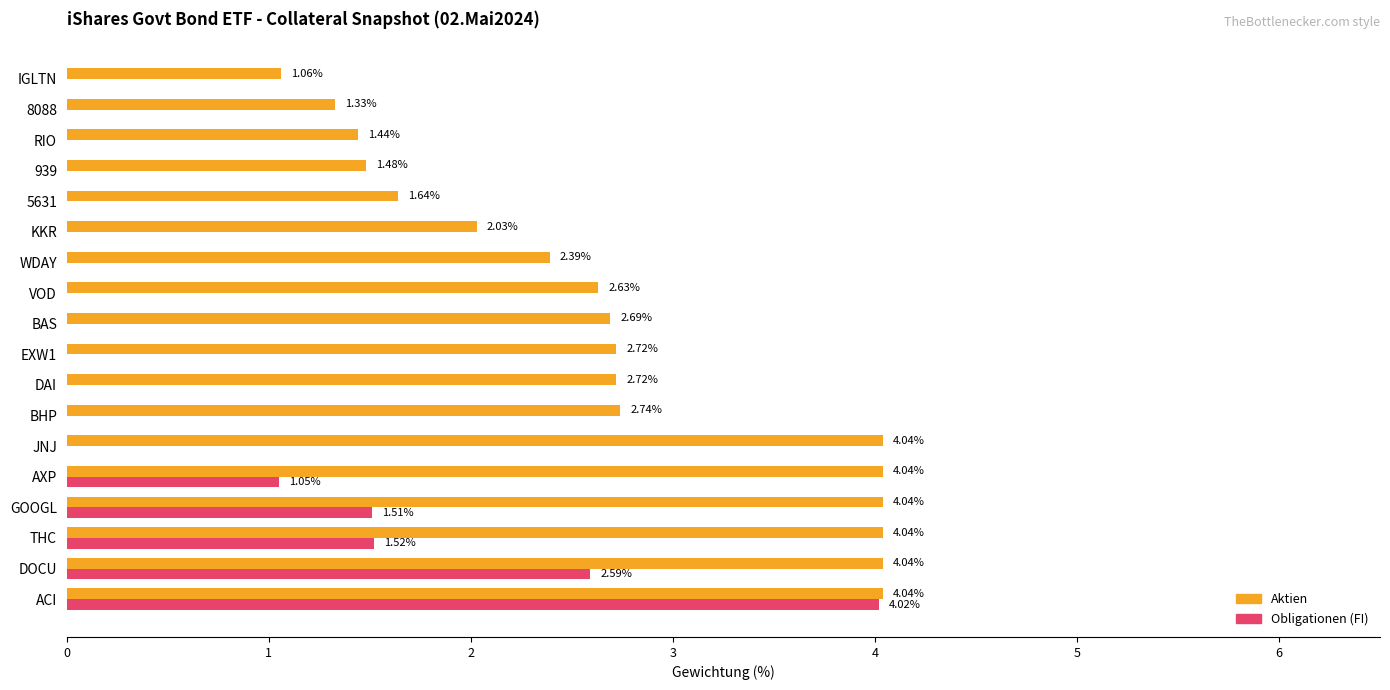

What are all the series names shown in the legend?

Aktien, Obligationen (FI)